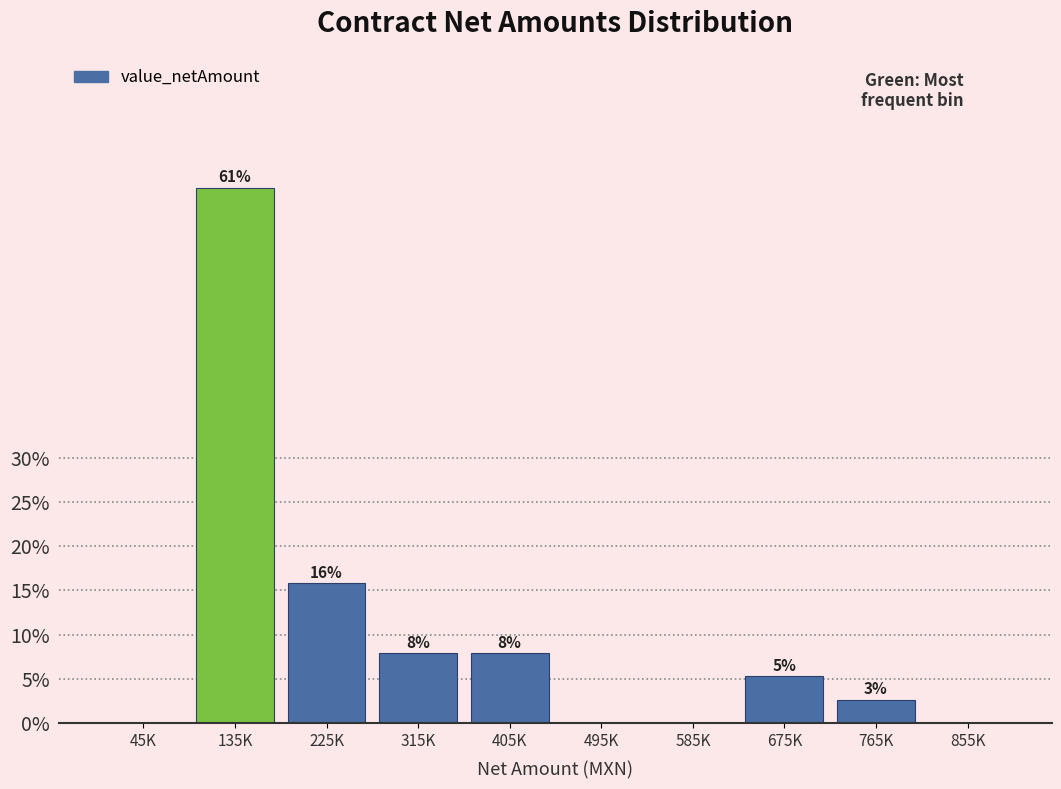

Are the bars horizontal?

No